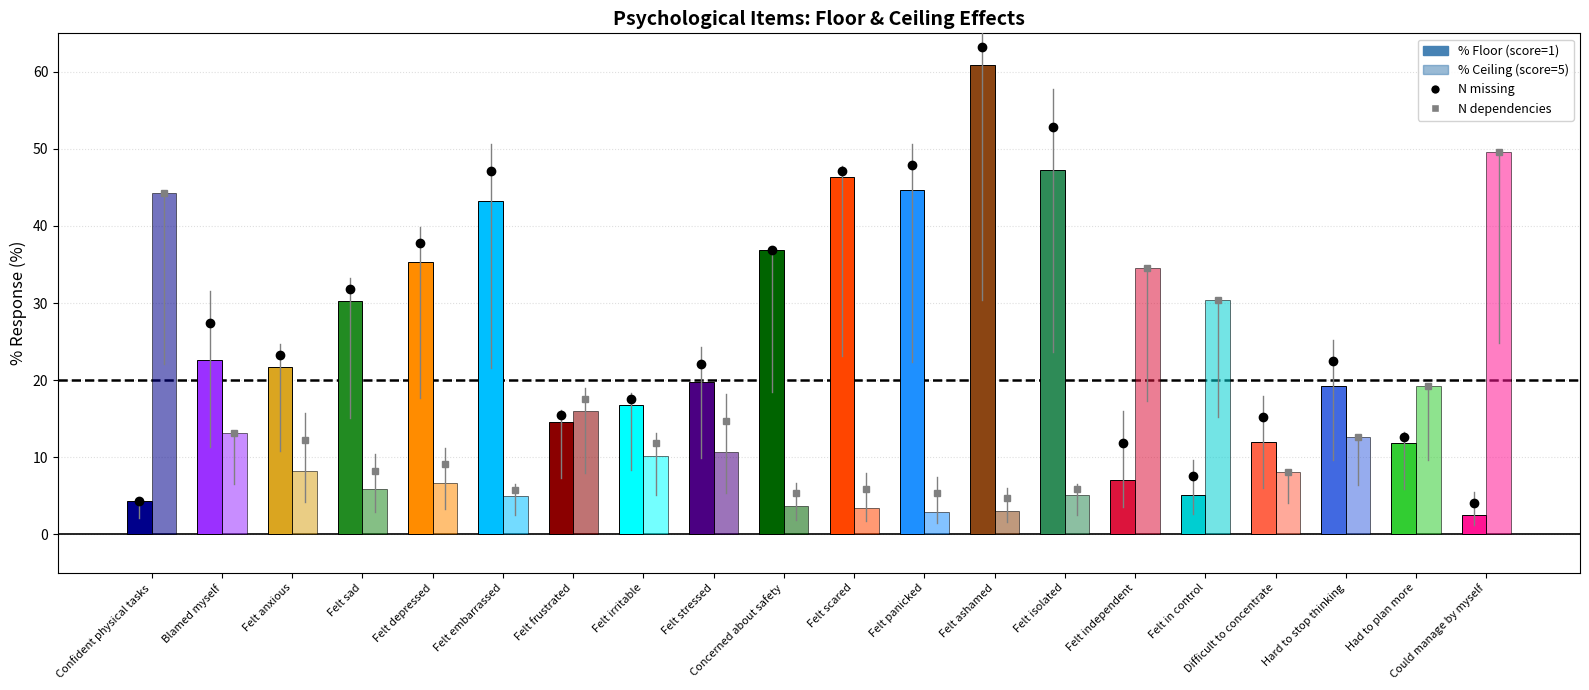

Is it true that % Floor (score=1) equals 30.1 at Hard to stop thinking?

False